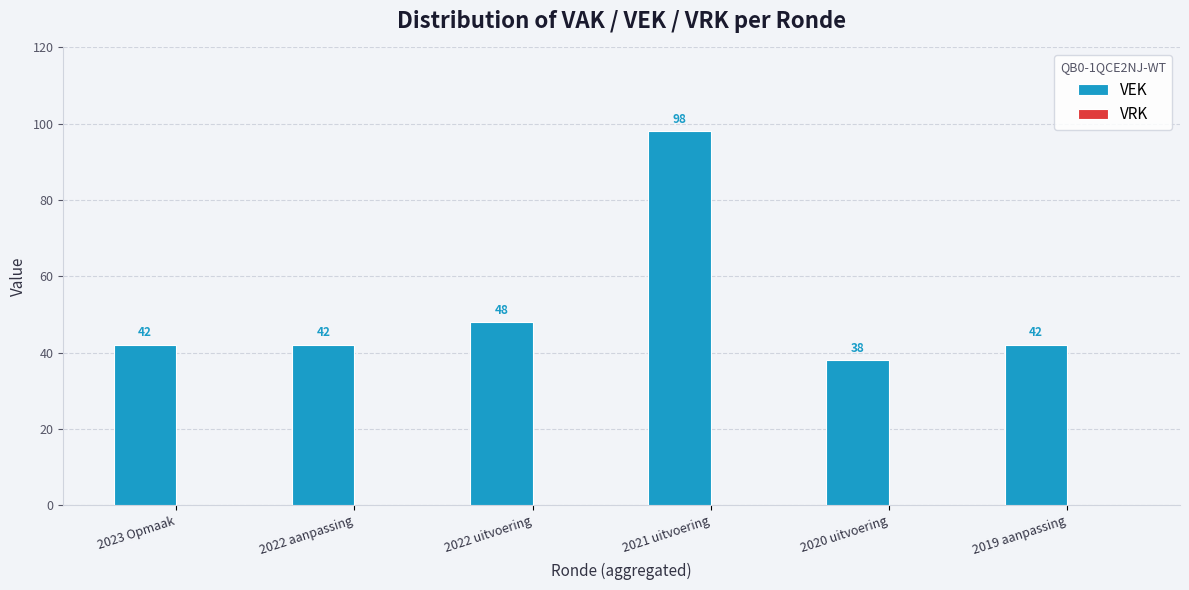

Are the bars grouped side by side (vs. stacked)?

No